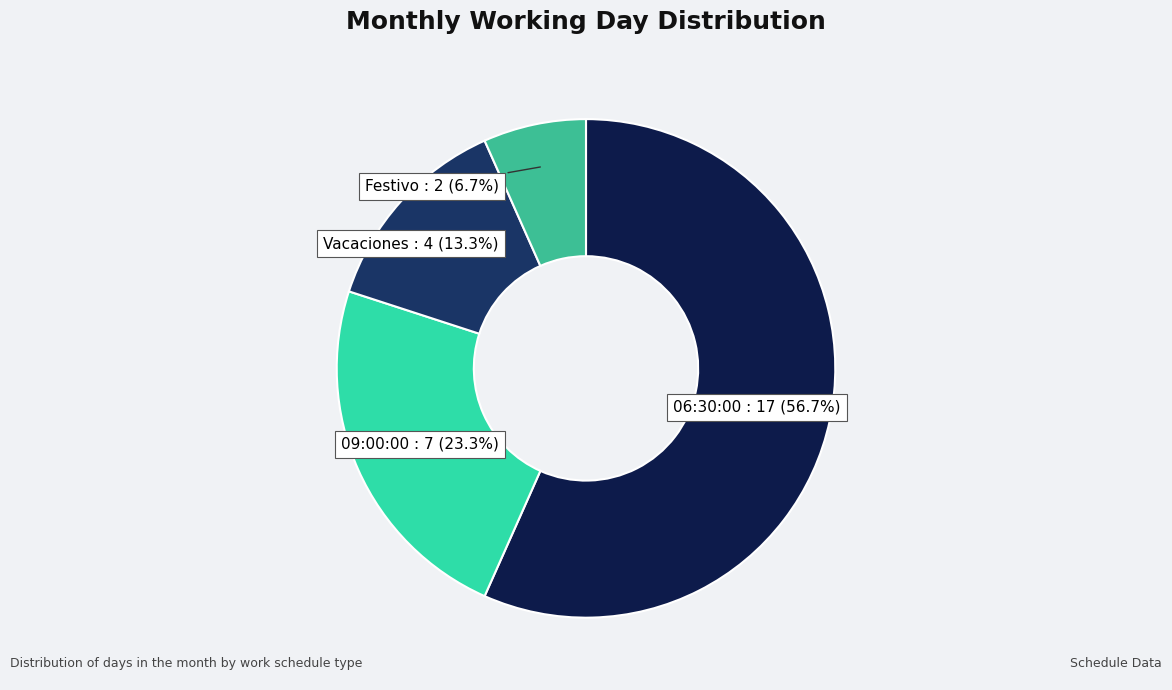

Which has a higher value, Vacaciones or 09:00:00?

09:00:00